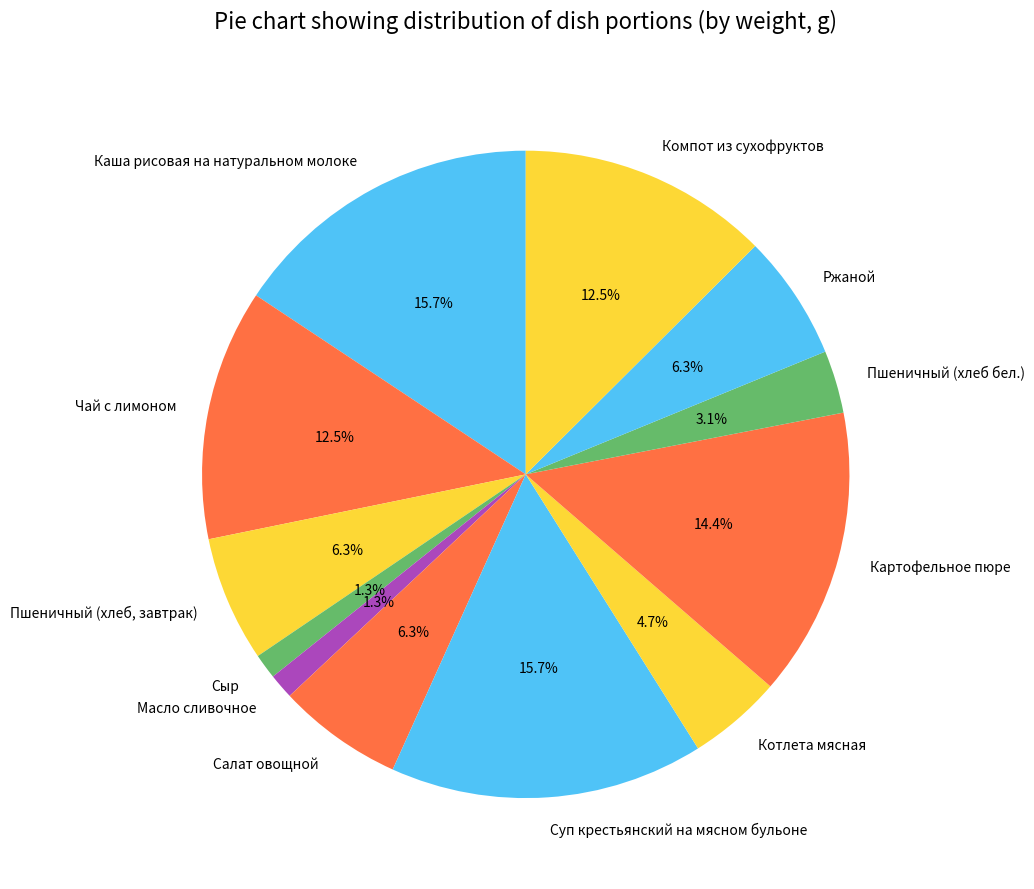

Count the number of slices in the pie.

12